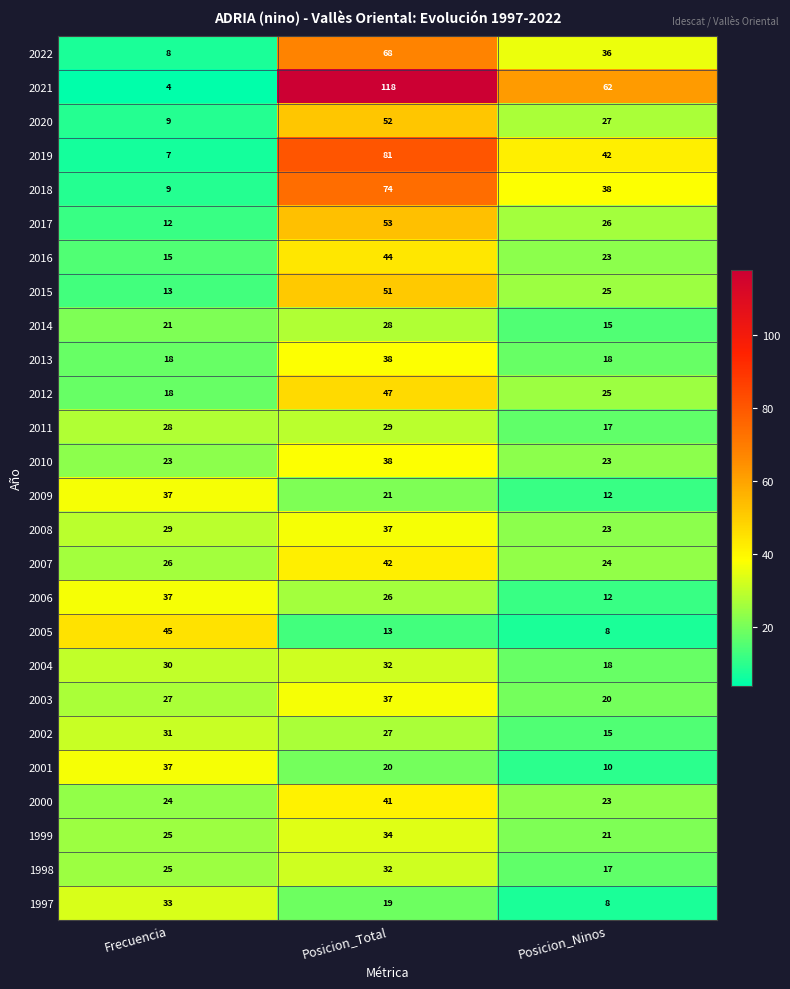

What is the total value across all series at Posicion_Ninos?

588